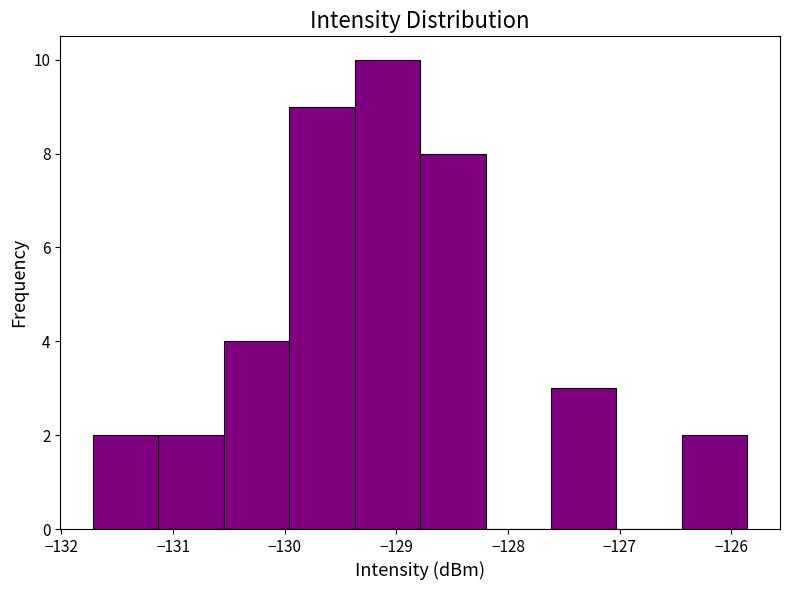

What is the height of the bar covering -126.4 to -125.9 on the x-axis? Neither the bar edges nor the heights are printed on the chart, so give them approximately, as read against the axes.

2